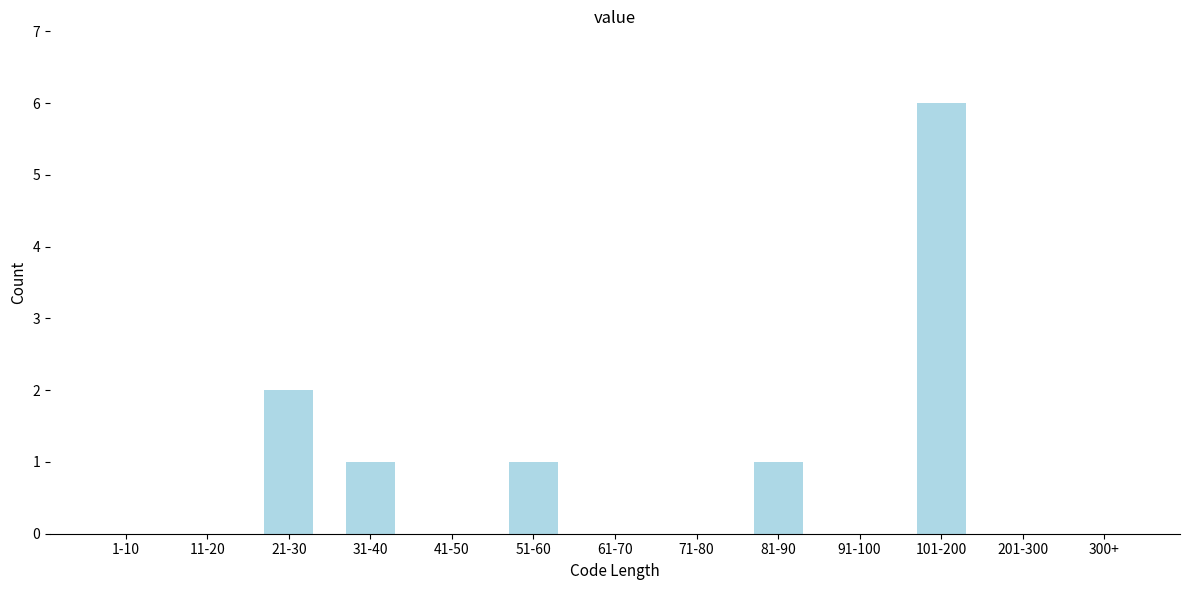

Reading right to left, extract all data points from this chart.

300+=0	201-300=0	101-200=6	91-100=0	81-90=1	71-80=0	61-70=0	51-60=1	41-50=0	31-40=1	21-30=2	11-20=0	1-10=0